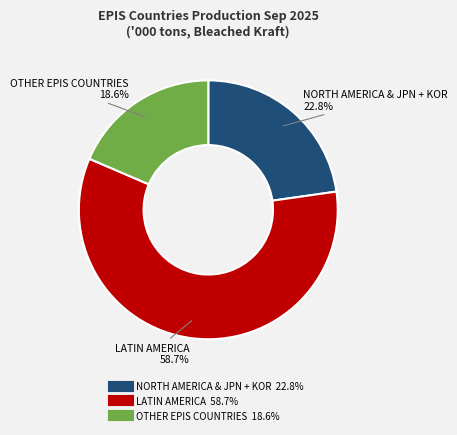

What percentage is the LATIN AMERICA slice, to the nearest percent?

59%